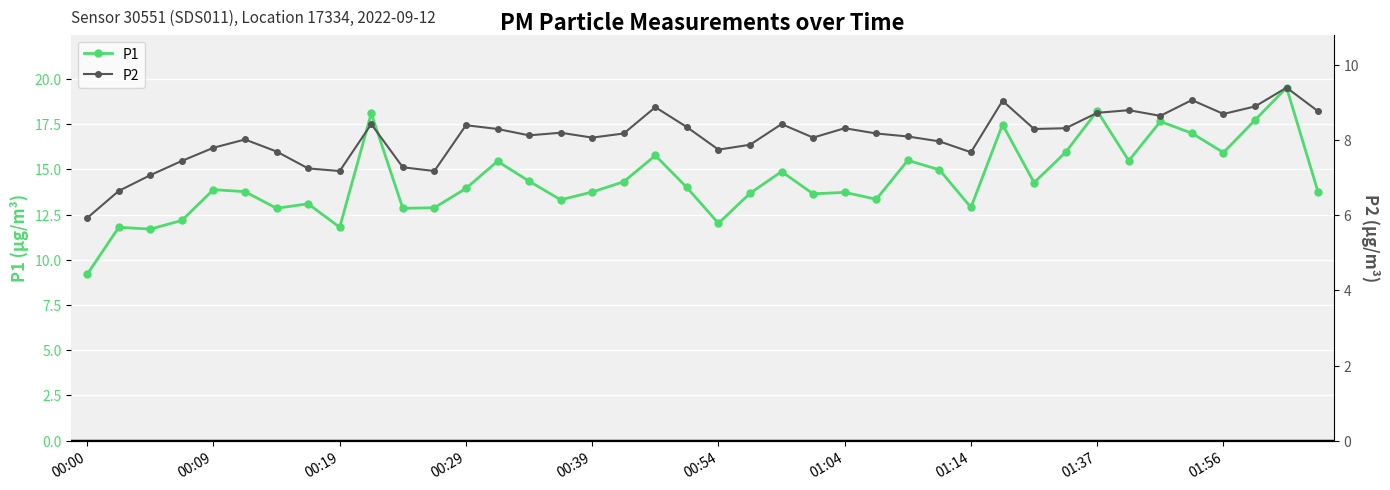

Between 22 and 26, which series saw the biggest shift?

P1